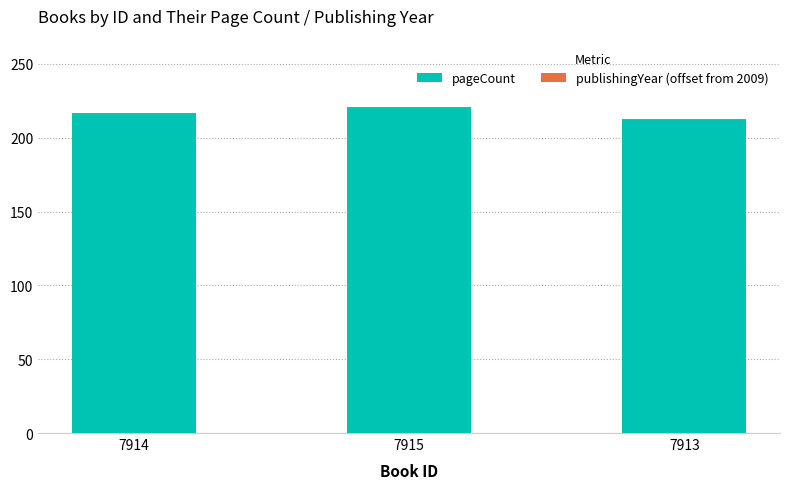

The value of pageCount at 7913 is 212. True or false?

True